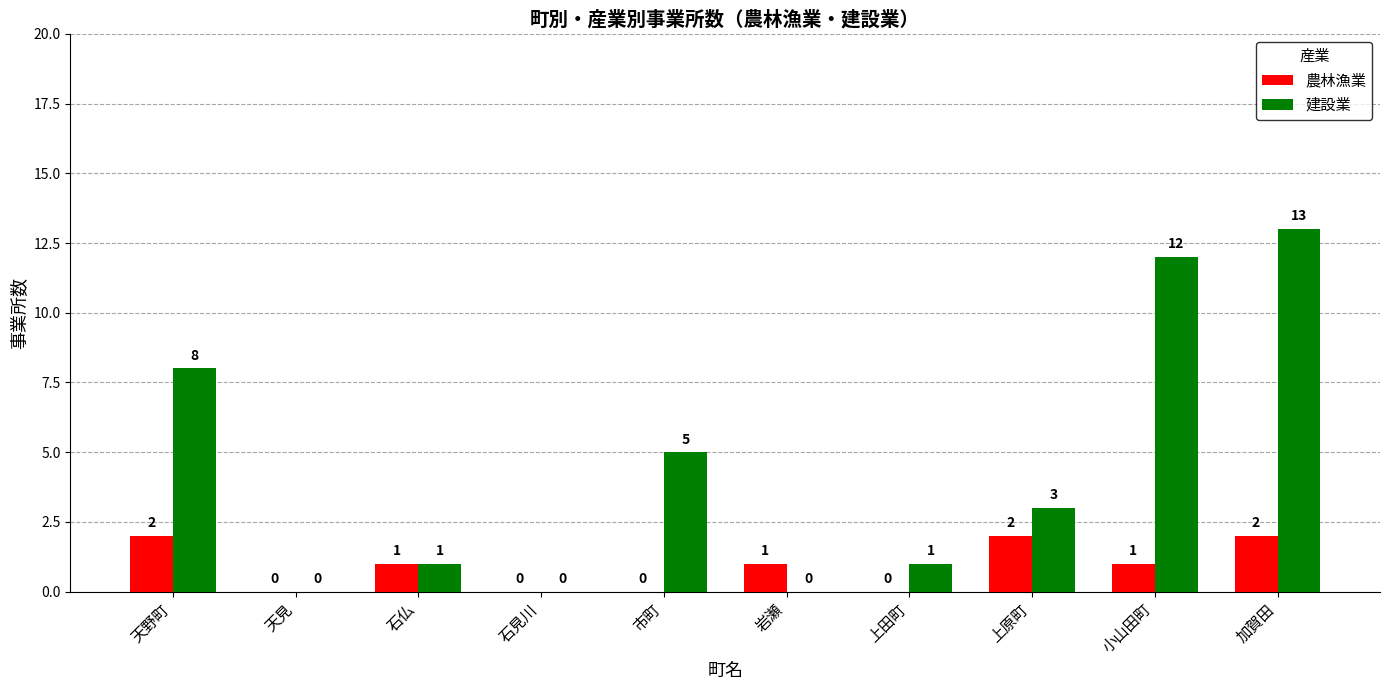

How many series are shown in this chart?

2